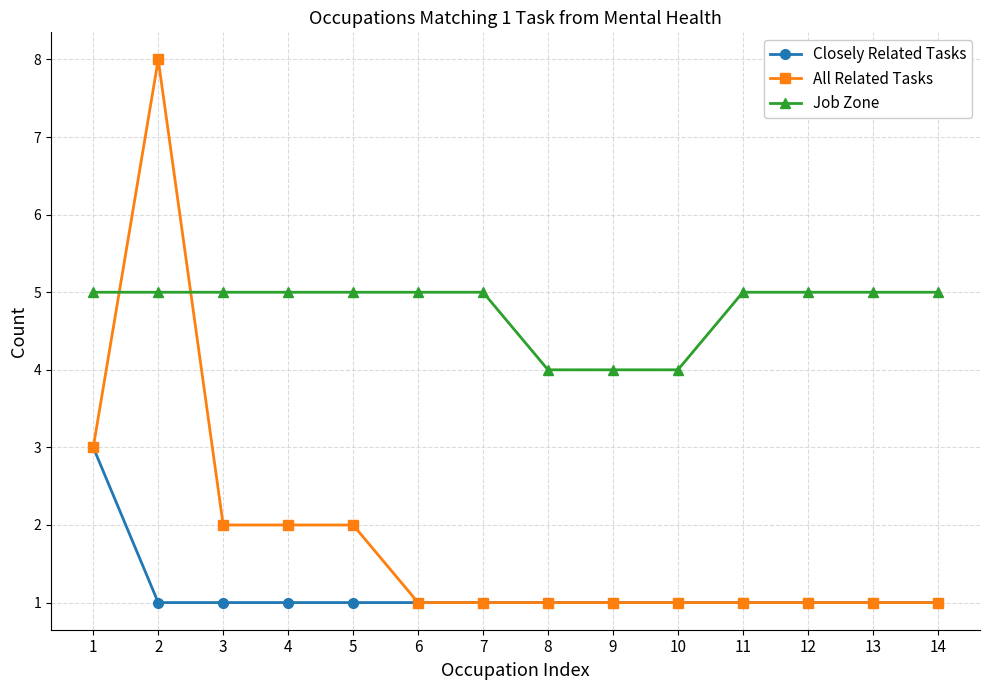

List the series in order of their peak value, lowest first.

Closely Related Tasks, Job Zone, All Related Tasks